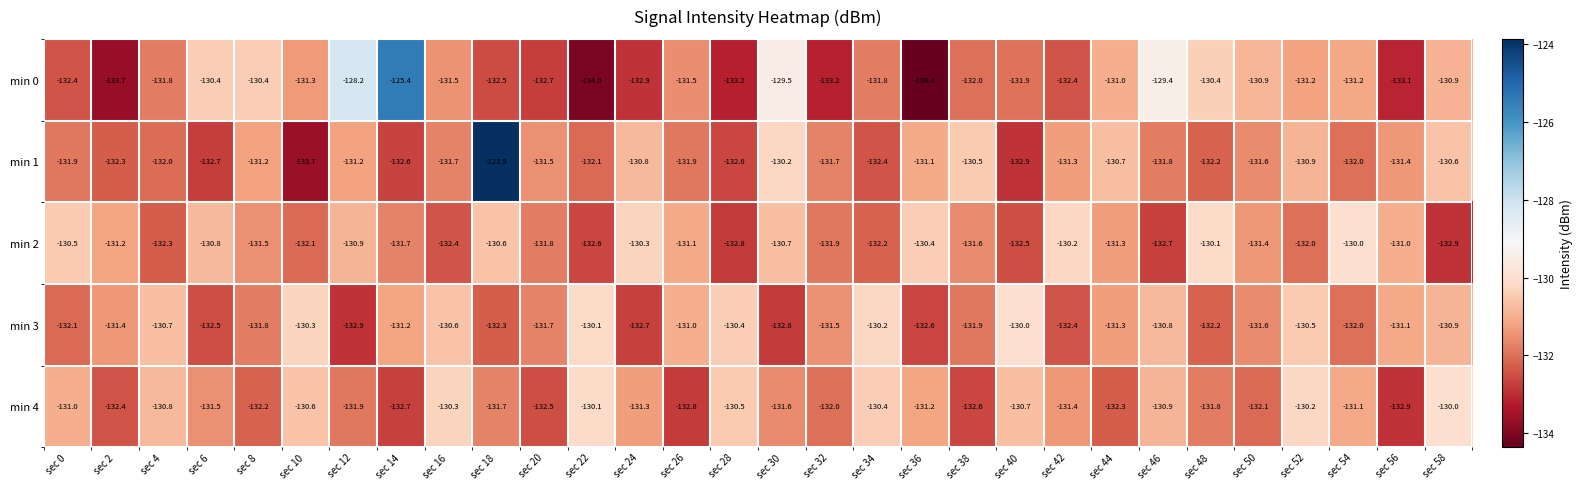

How many data points does each series have?

30